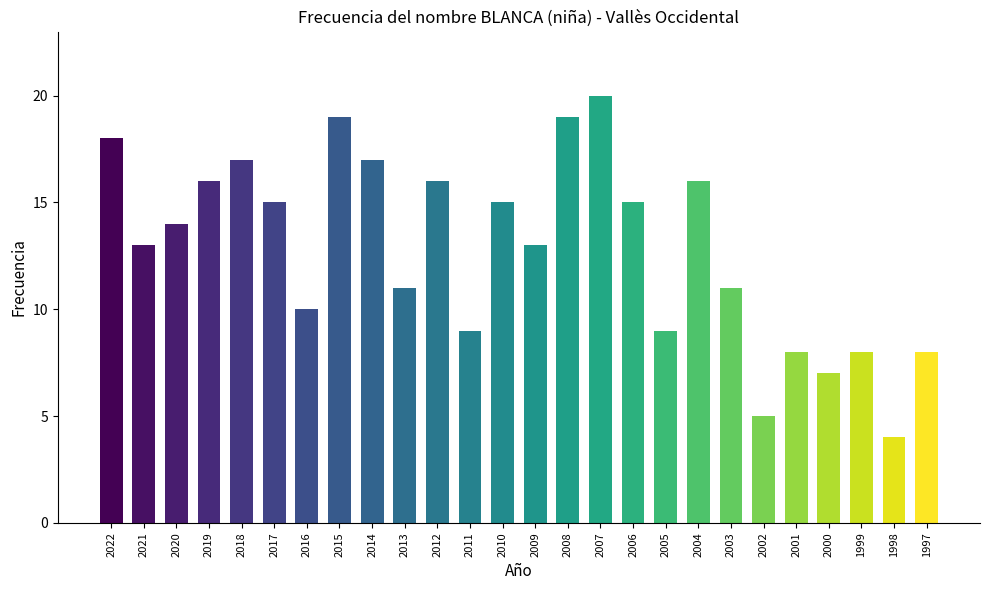

The value at 2016 is 10. True or false?

True